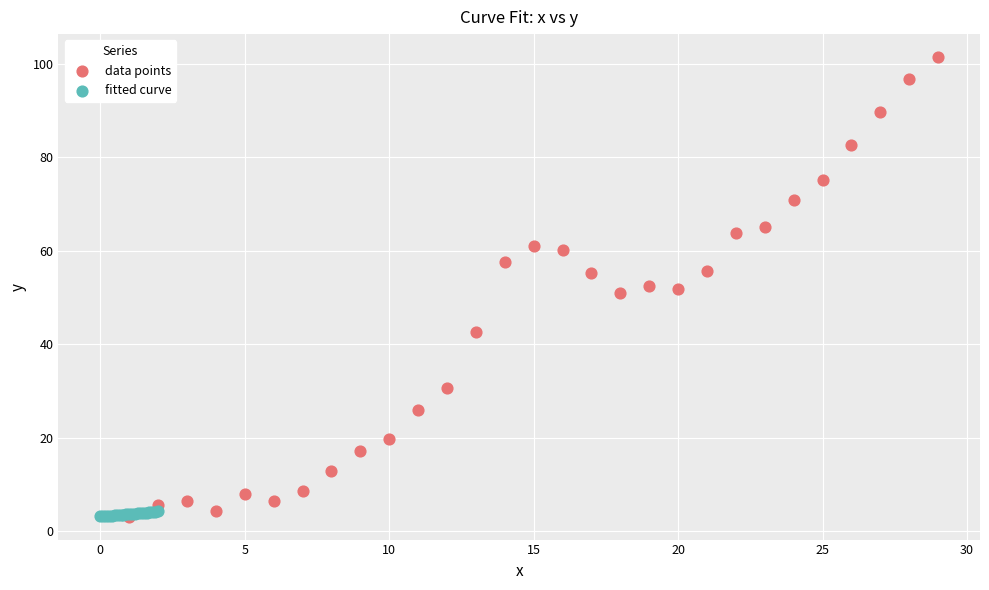

Which series has the largest Y range (max minus min)?

data points